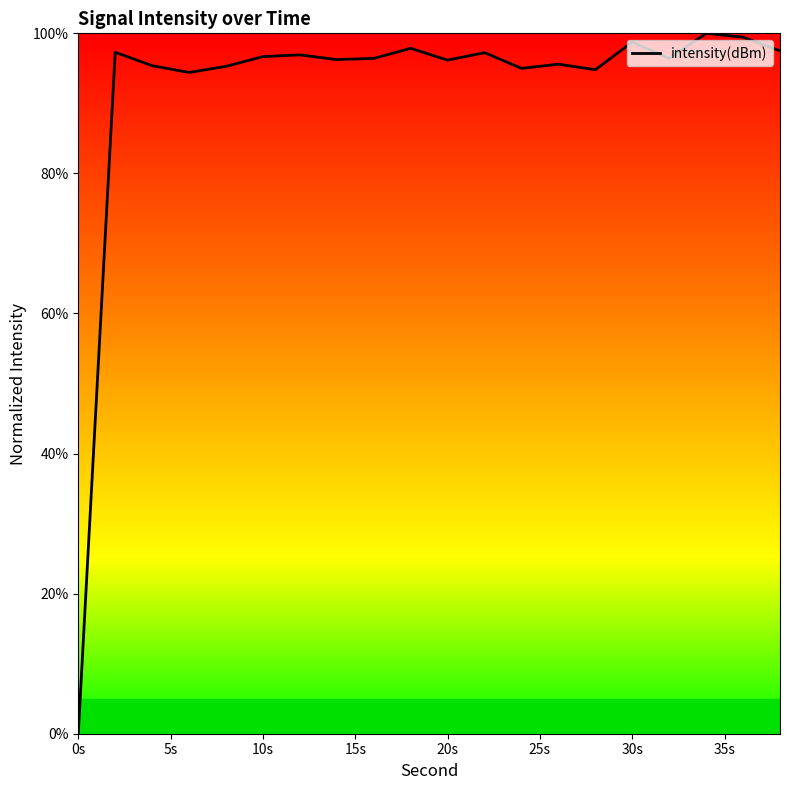

What is the greatest value displayed?

100.0